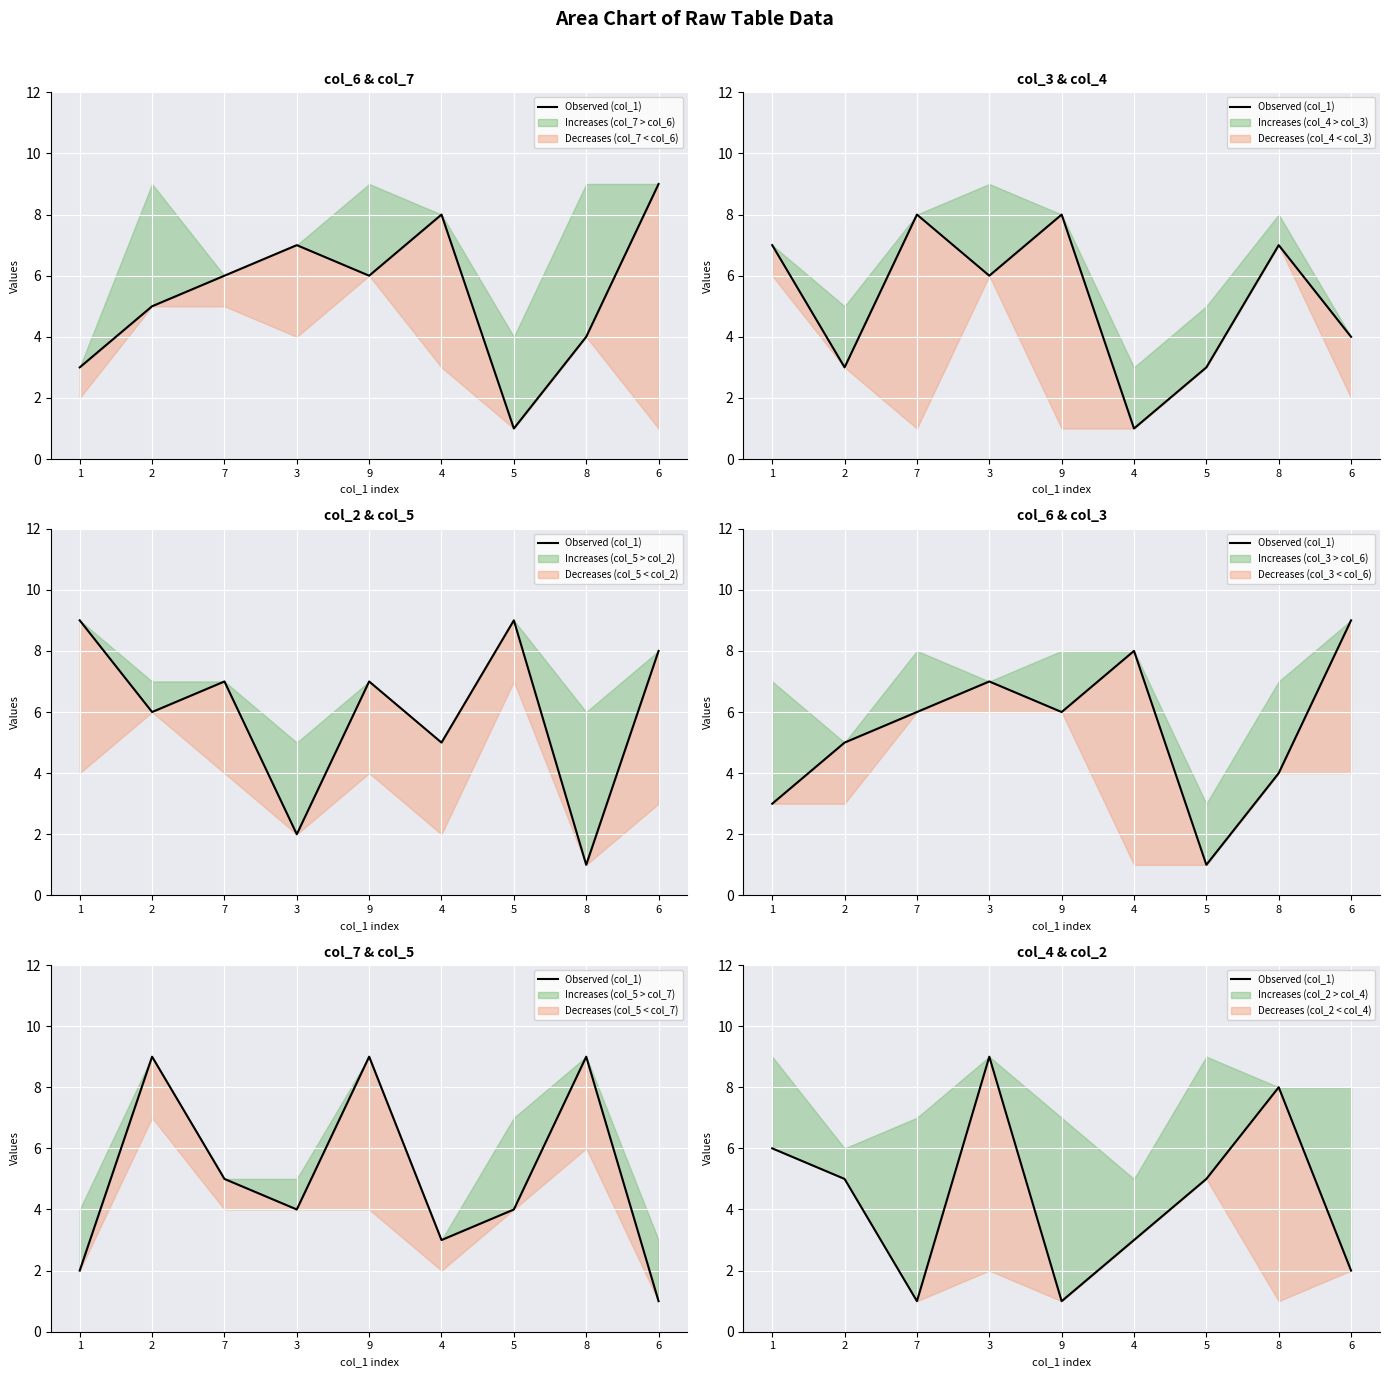

Where does the data first go above 5?

1